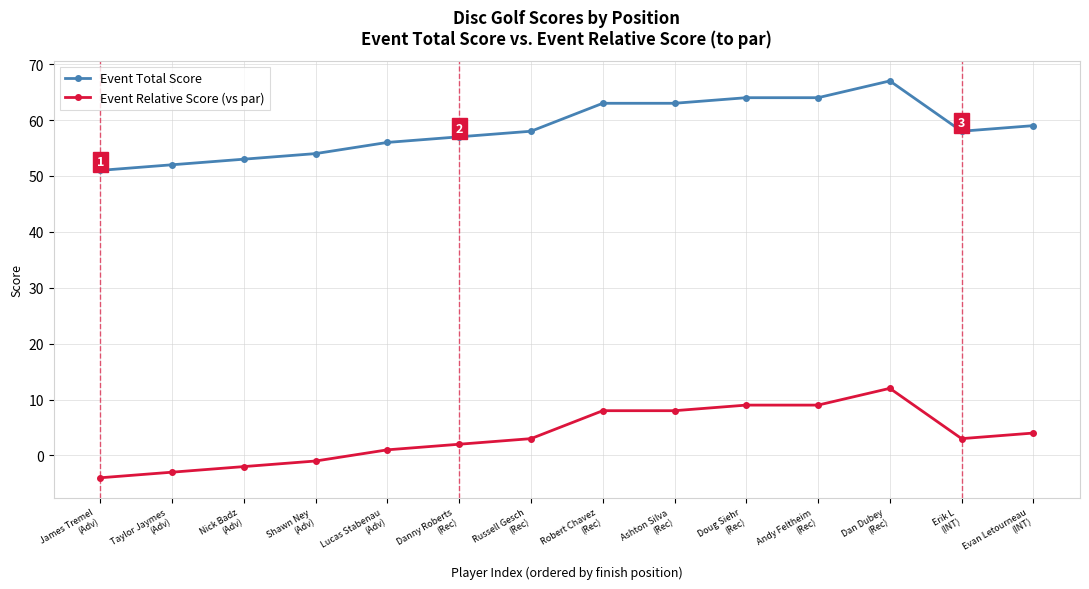

What is the approximate value of Event Relative Score (vs par) at Taylor Jaymes
(Adv)?

-3